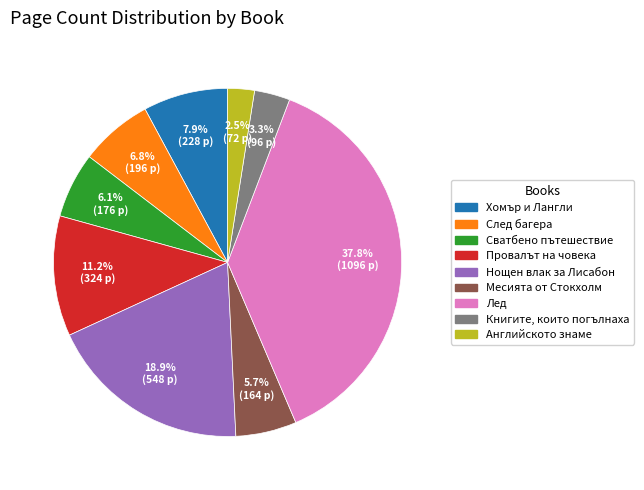

To the nearest percent, what is the average slice percentage?

11%